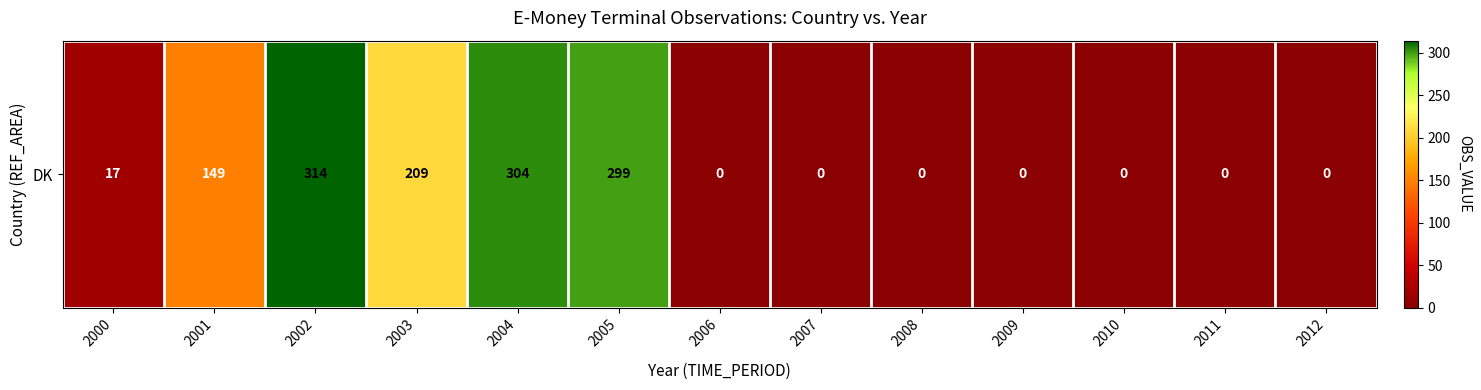

The chart shows a value of 155 at 2012. True or false?

False